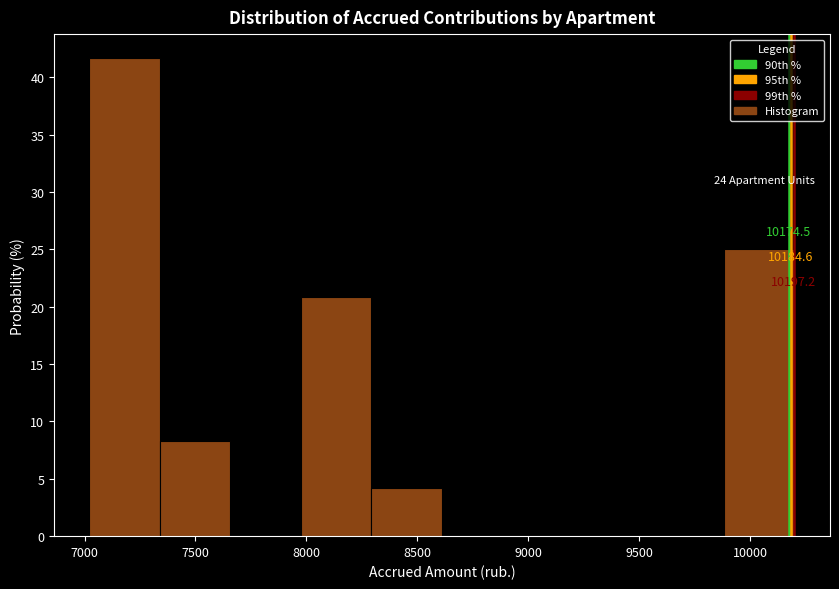

Over which range of the x-axis is the bar tallest?

7000 to 7350